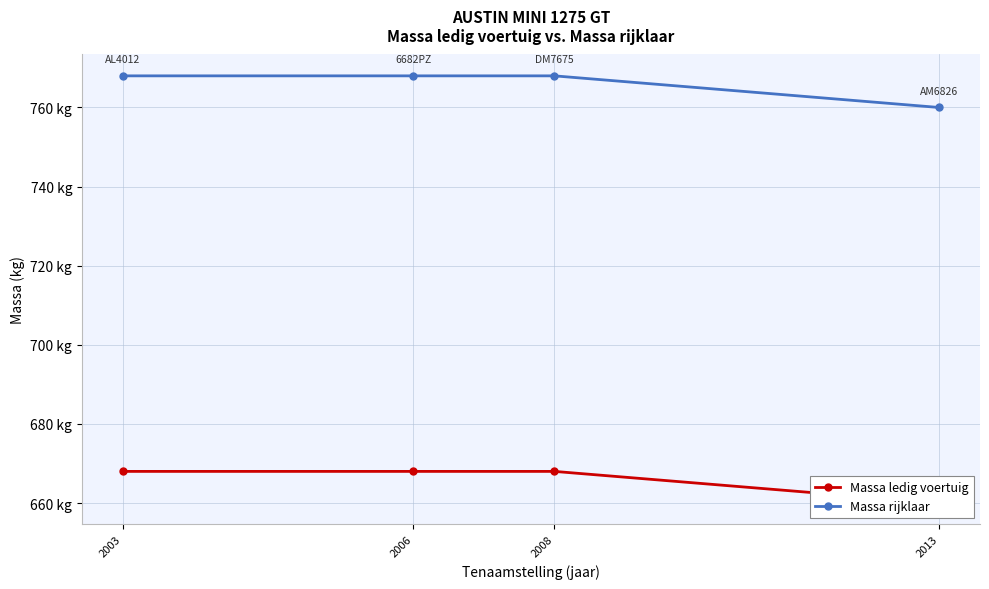

How many values in the Massa ledig voertuig series are below 668?

1